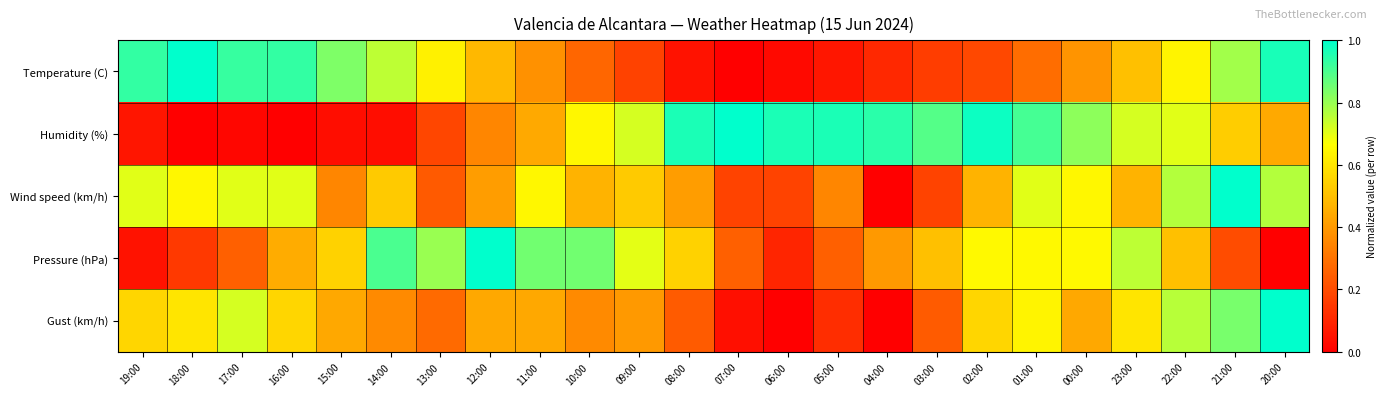

How many categories are shown in the chart?

24